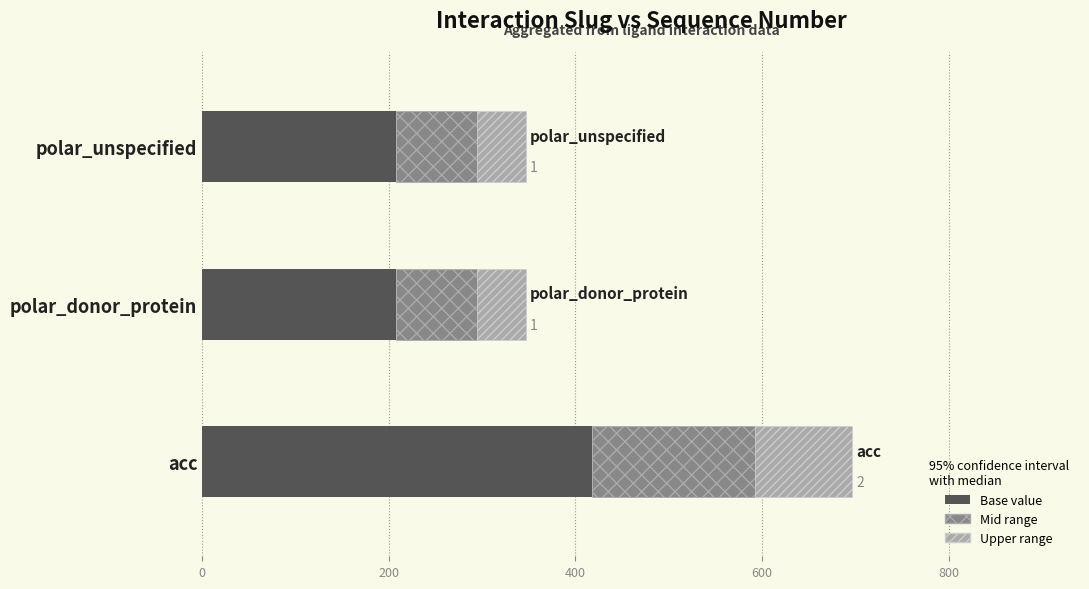

At which category is the sum across all series the highest?

acc